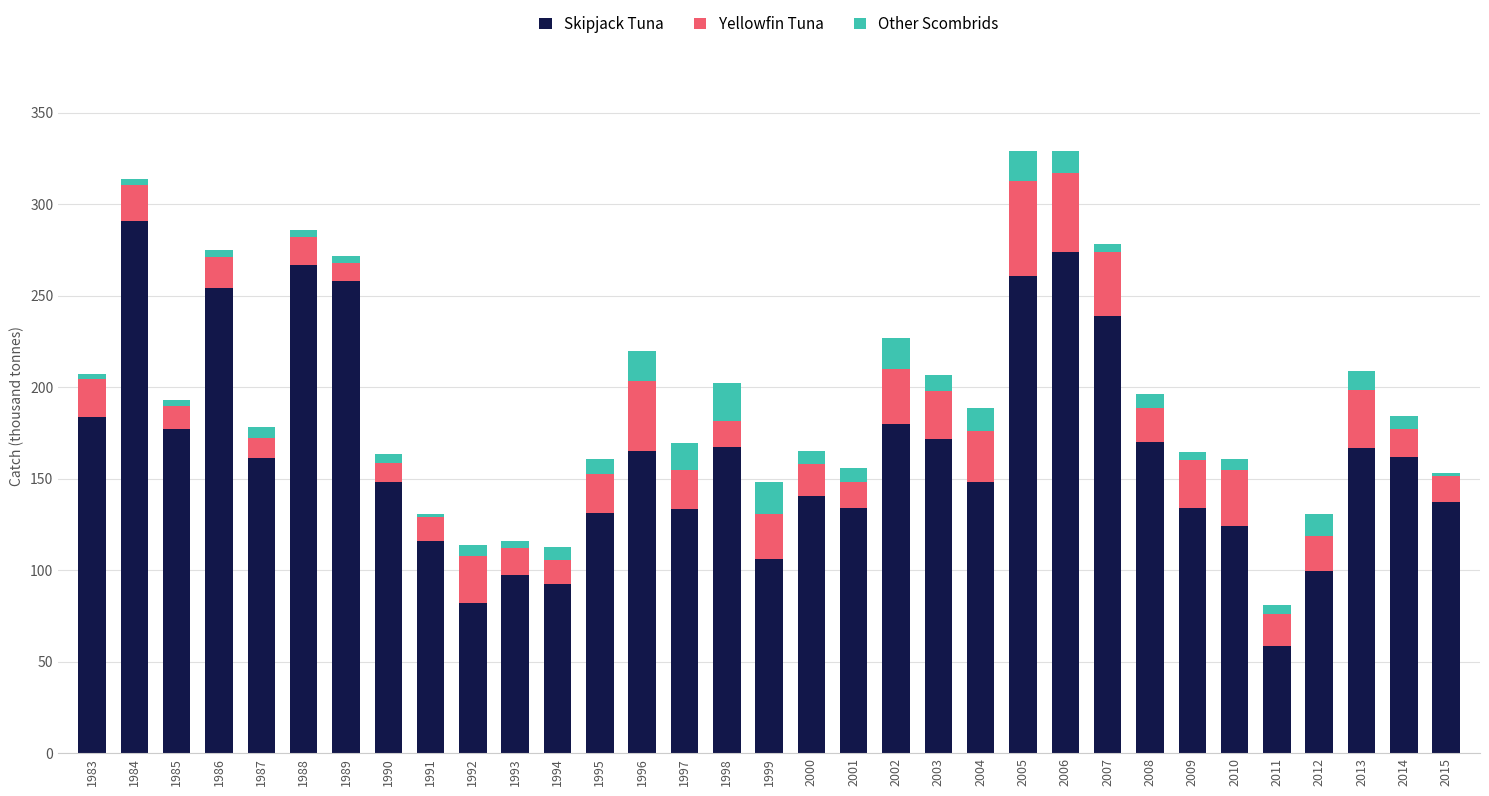

Is it true that Skipjack Tuna equals 148.3 at 2004?

True